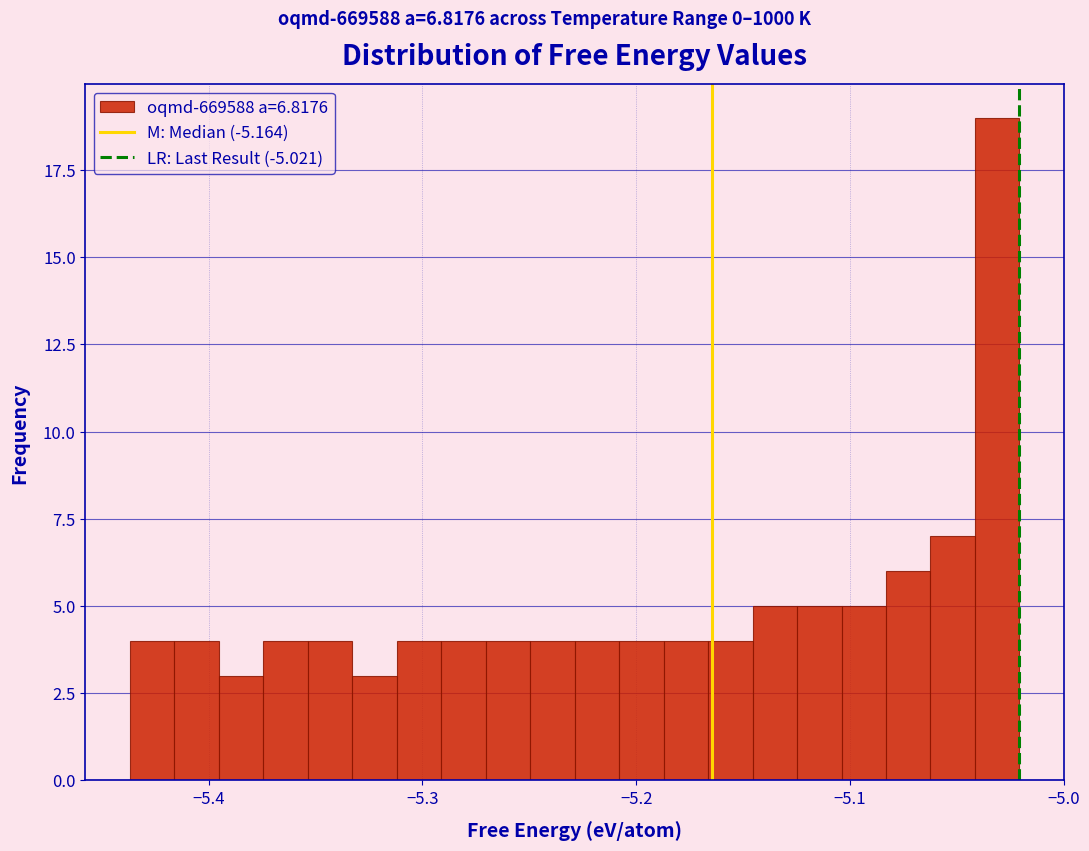

Around what value on the x-axis is the tallest bar? Give the approximate position of its centre, as read against the axis.

-5.03